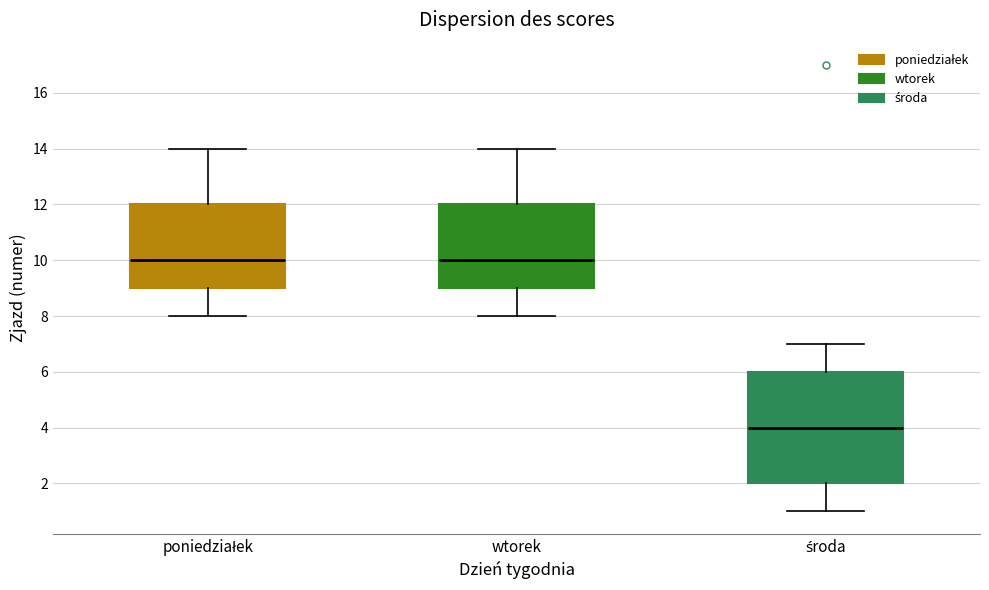

Comparing the boxes themselves (not the whiskers), which one is the tallest?

środa